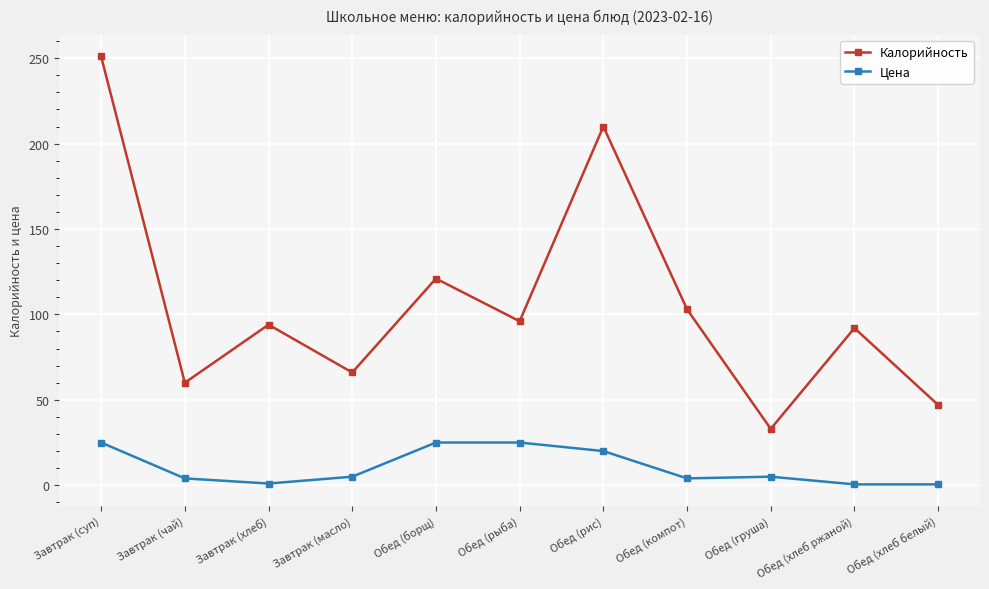

What is the spread (max minus min) of values at Обед (груша)?

28.0